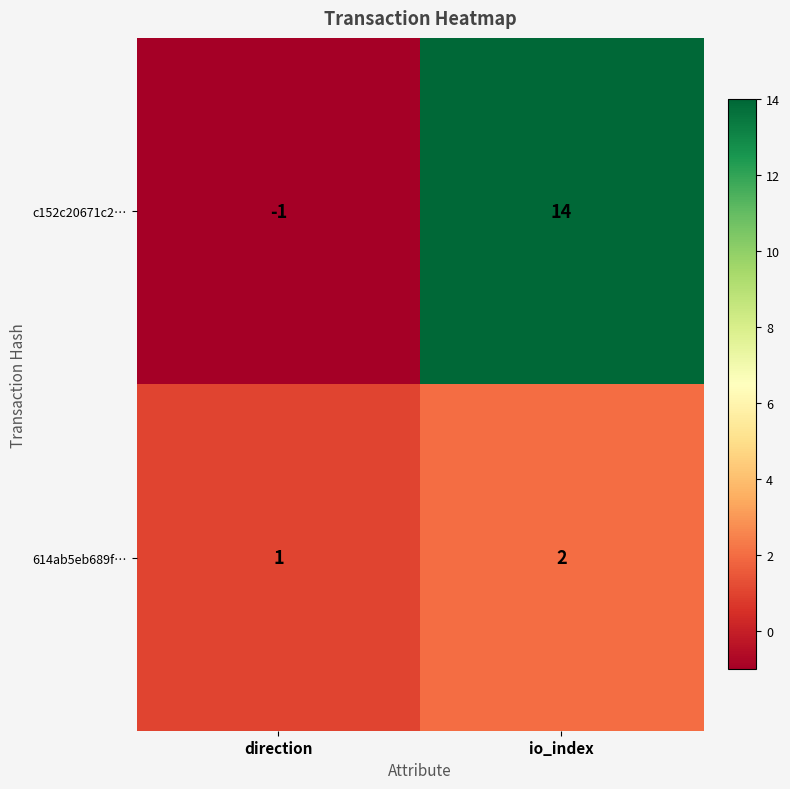

Which series has the largest total across all categories?

c152c20671c2…